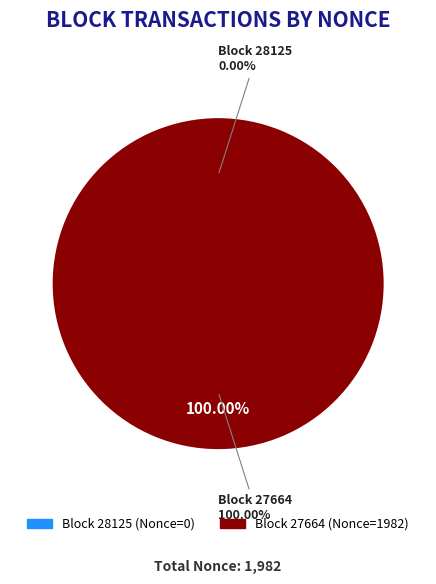

Rank the categories by value from highest to lowest.

27664, 28125